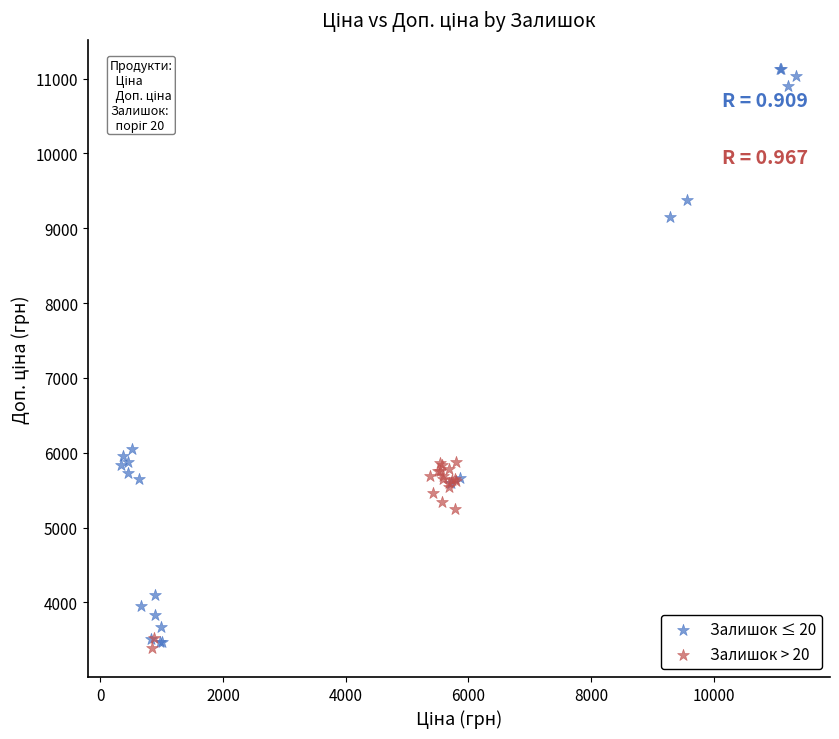

Which series contains the lowest Y value?

Залишок > 20